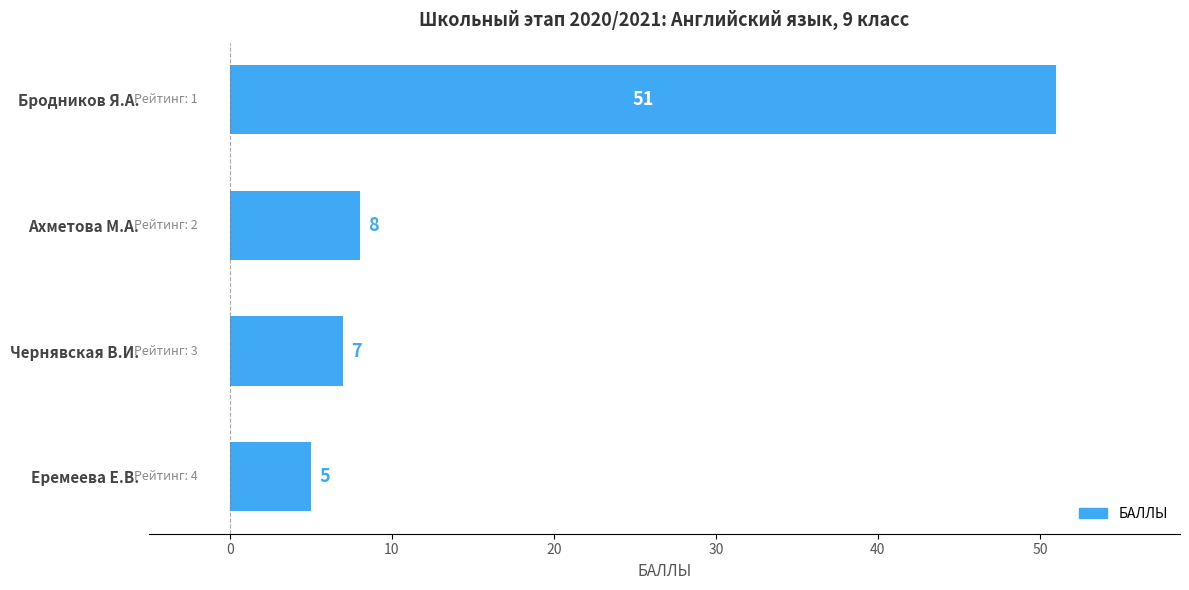

The chart shows a value of 8 at Ахметова М.А.. True or false?

True